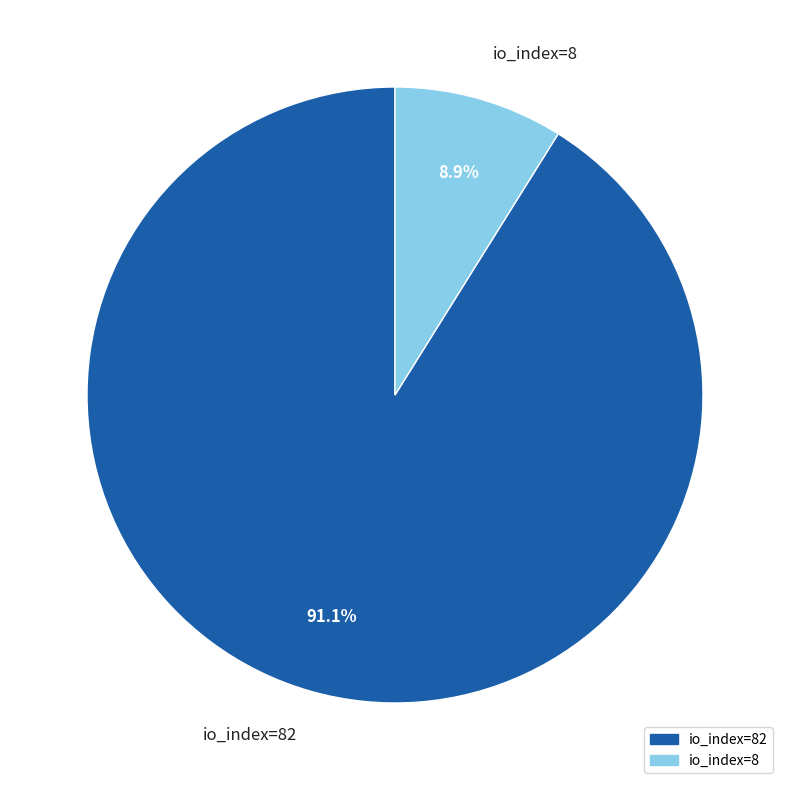

How much of the chart is everything except io_index=8?

91.1%